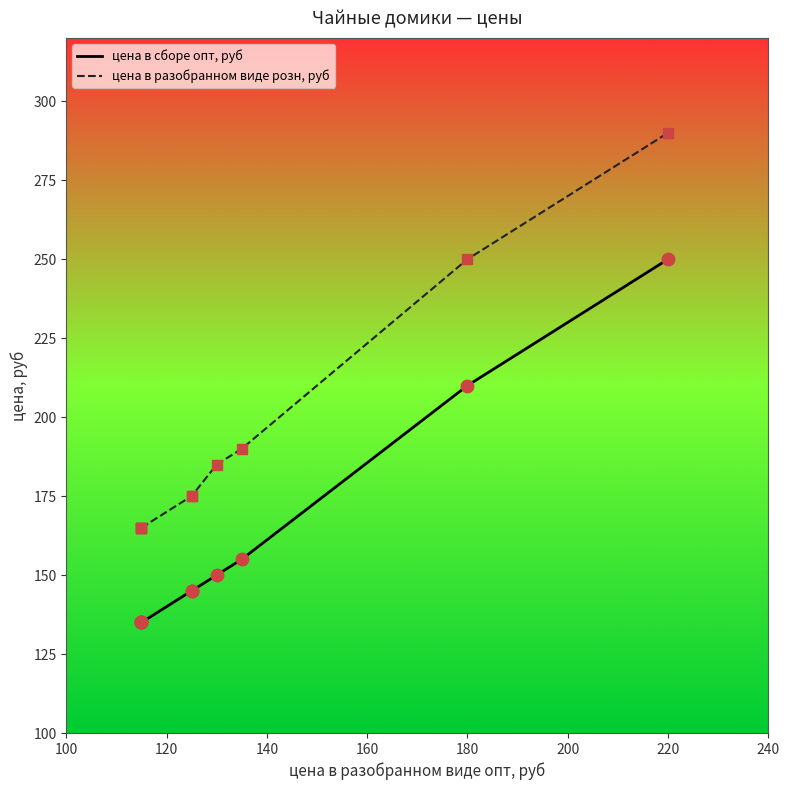

At 220, list the series in order from smallest to largest.

цена в сборе опт, руб, цена в разобранном виде розн, руб